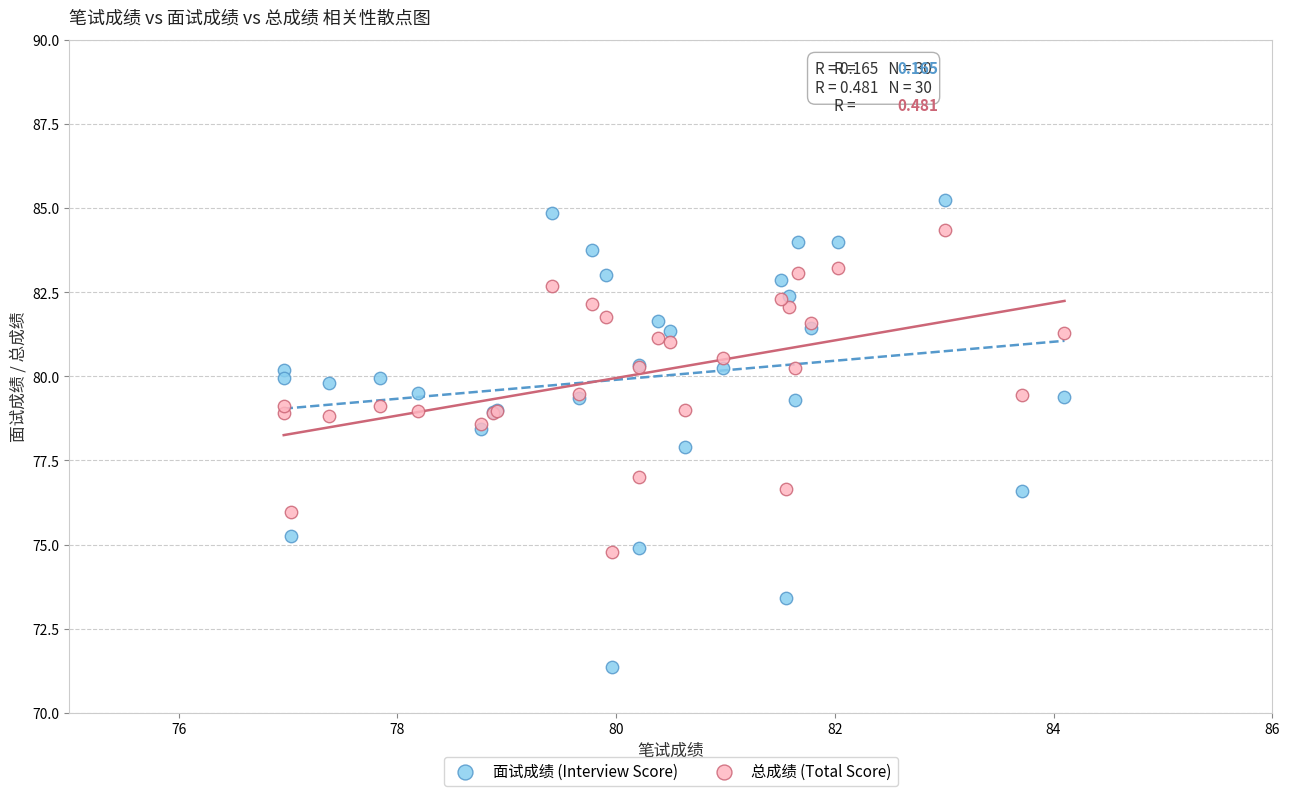

Which series reaches the maximum Y coordinate?

面试成绩 (Interview Score)